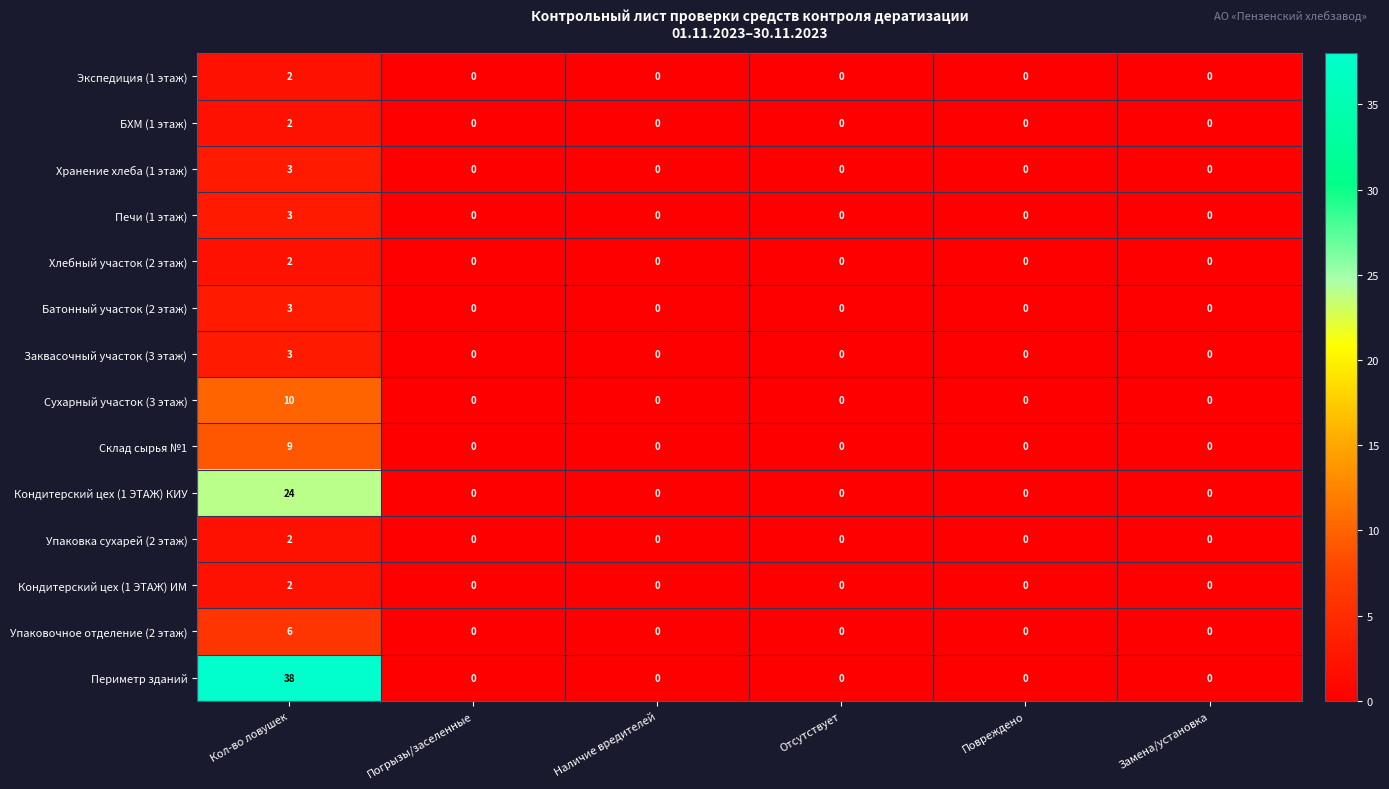

Count the number of data series in this chart.

14